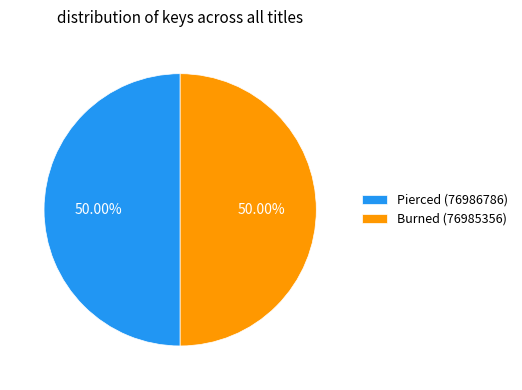

How many slices are in this pie chart?

2